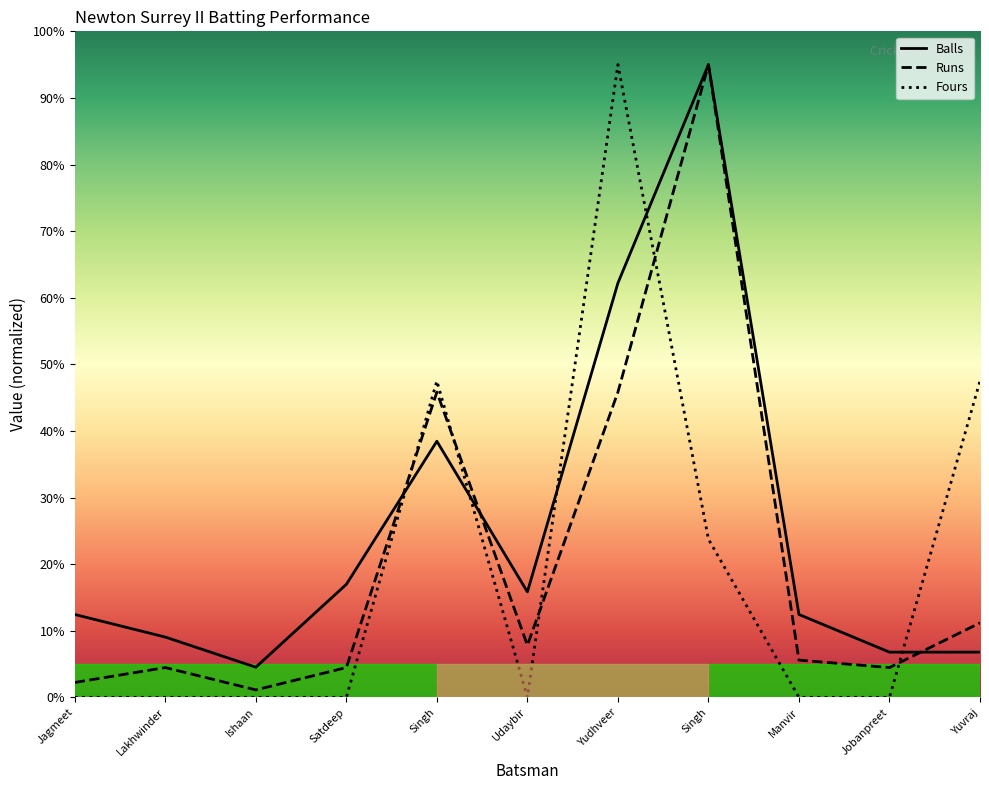

What is the spread (max minus min) of values at Yudhveer?

49.2